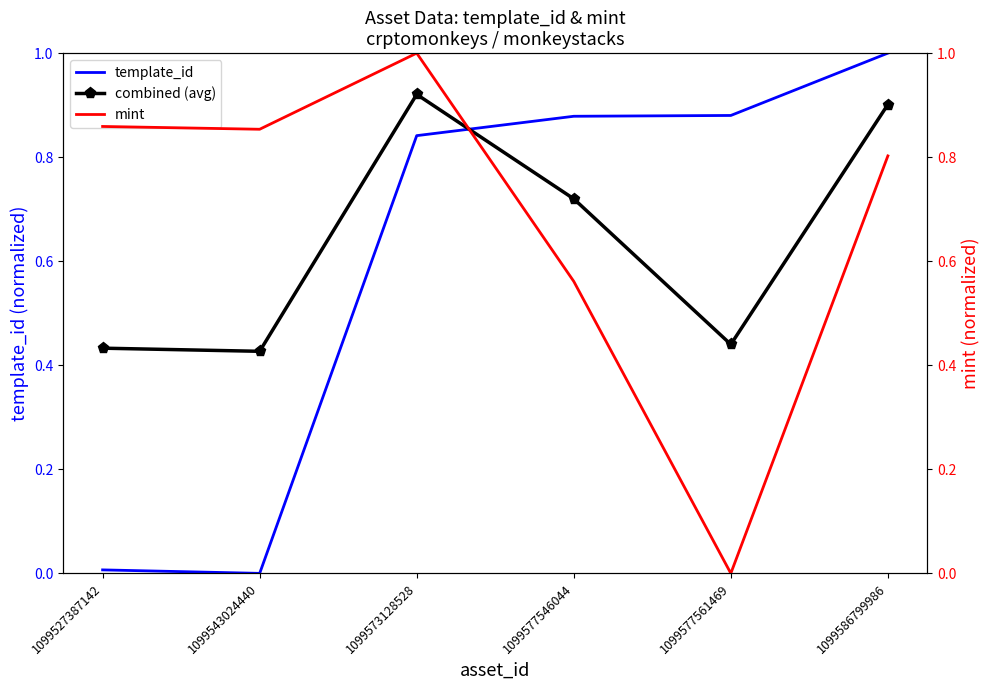

Rank the series at 1099543024440 from lowest to highest value.

template_id, combined (avg), mint